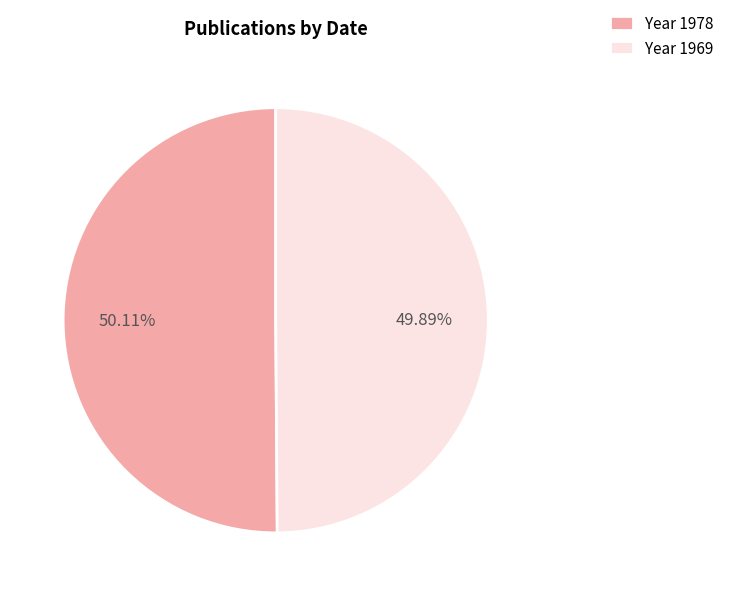

What is the ratio of the value at Year 1969 to the value at Year 1978?

1.0